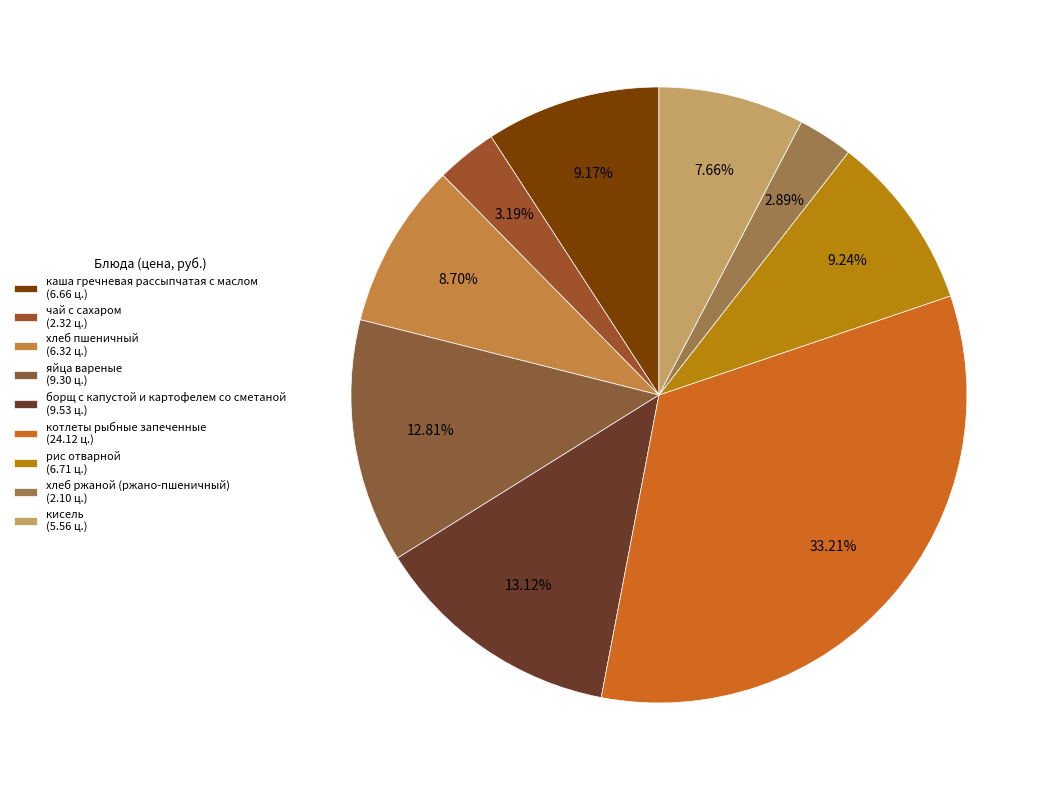

How many segments does this pie chart have?

9